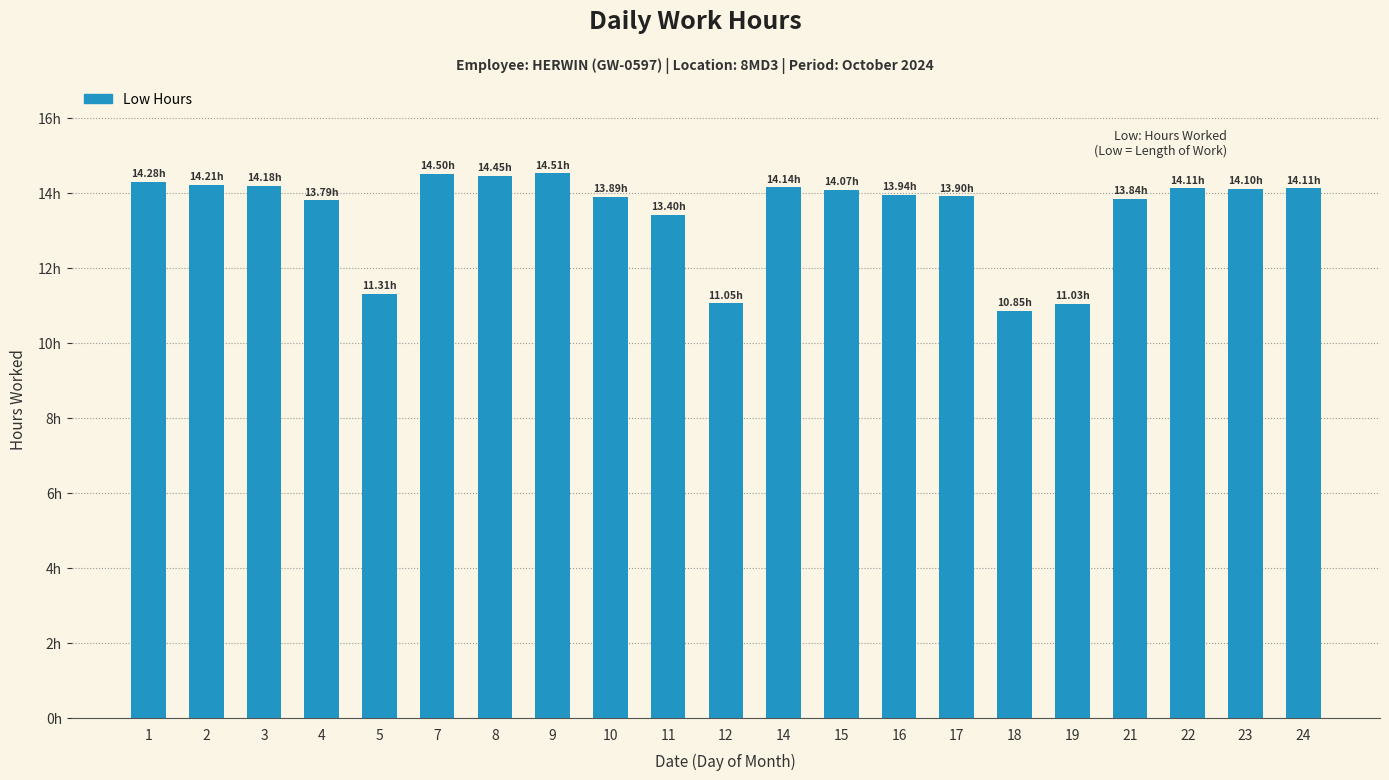

Between 2 and 5, which is larger?

2